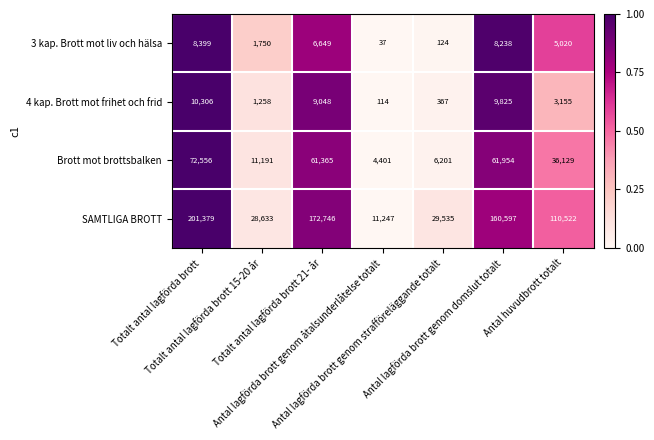

List the series in order of their peak value, highest first.

SAMTLIGA BROTT, Brott mot brottsbalken, 4 kap. Brott mot frihet och frid, 3 kap. Brott mot liv och hälsa